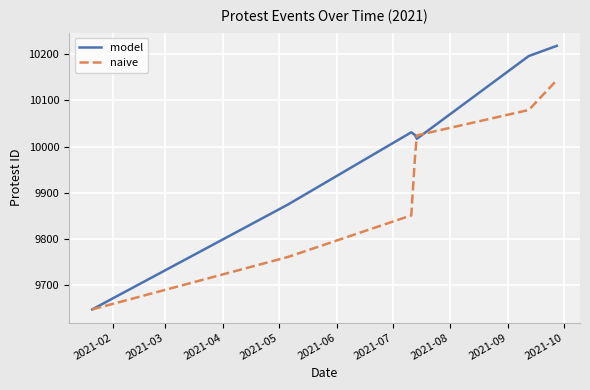

List the series in order of their peak value, lowest first.

naive, model